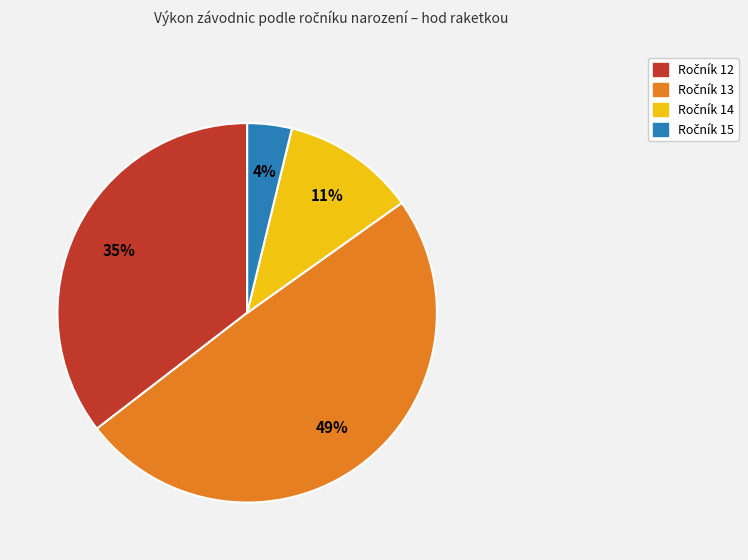

Does any single category account for the majority?

No